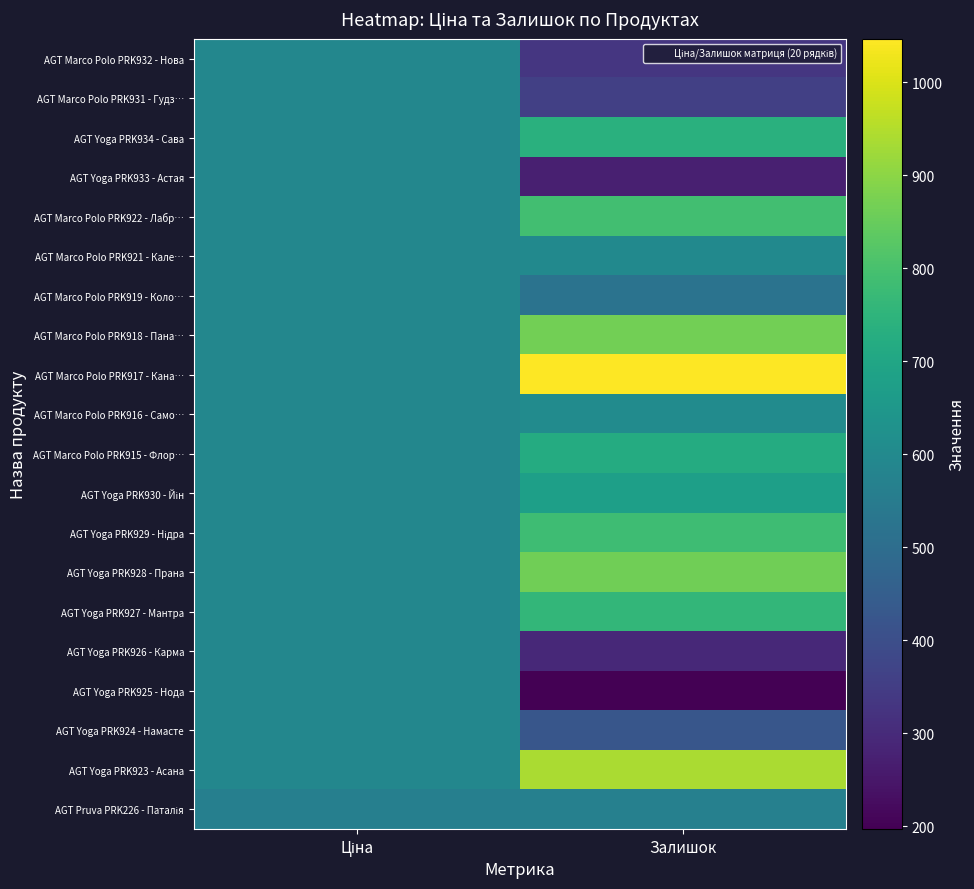

Rank the series by their maximum value, from lowest to highest.

AGT Pruva PRK226 - Паталія, AGT Marco Polo PRK932 - Нова, AGT Marco Polo PRK931 - Гудз…, AGT Yoga PRK933 - Астая, AGT Marco Polo PRK919 - Коло…, AGT Yoga PRK926 - Карма, AGT Yoga PRK925 - Нода, AGT Yoga PRK924 - Намасте, AGT Marco Polo PRK921 - Кале…, AGT Marco Polo PRK916 - Само…, AGT Yoga PRK930 - Йін, AGT Marco Polo PRK915 - Флор…, AGT Yoga PRK934 - Сава, AGT Yoga PRK927 - Мантра, AGT Yoga PRK929 - Нідра, AGT Marco Polo PRK922 - Лабр…, AGT Yoga PRK928 - Прана, AGT Marco Polo PRK918 - Пана…, AGT Yoga PRK923 - Асана, AGT Marco Polo PRK917 - Кана…